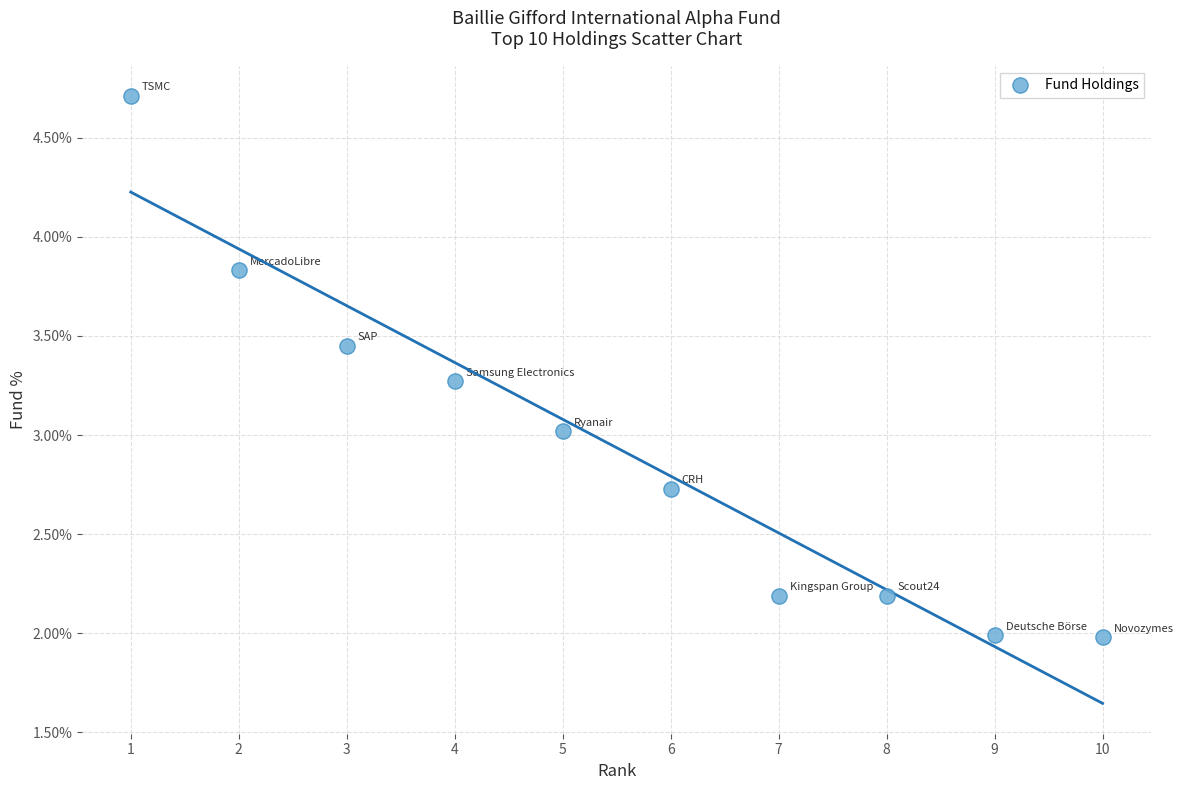

What is the range of Y values (max minus min)?

2.7